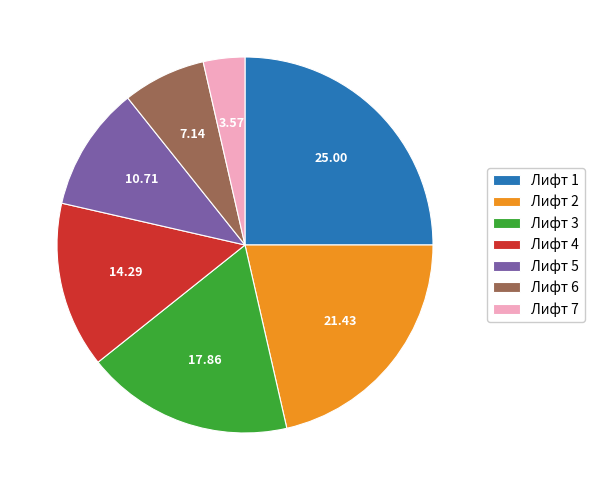

What is the ratio of the value at Лифт 7 to the value at Лифт 3?

0.2